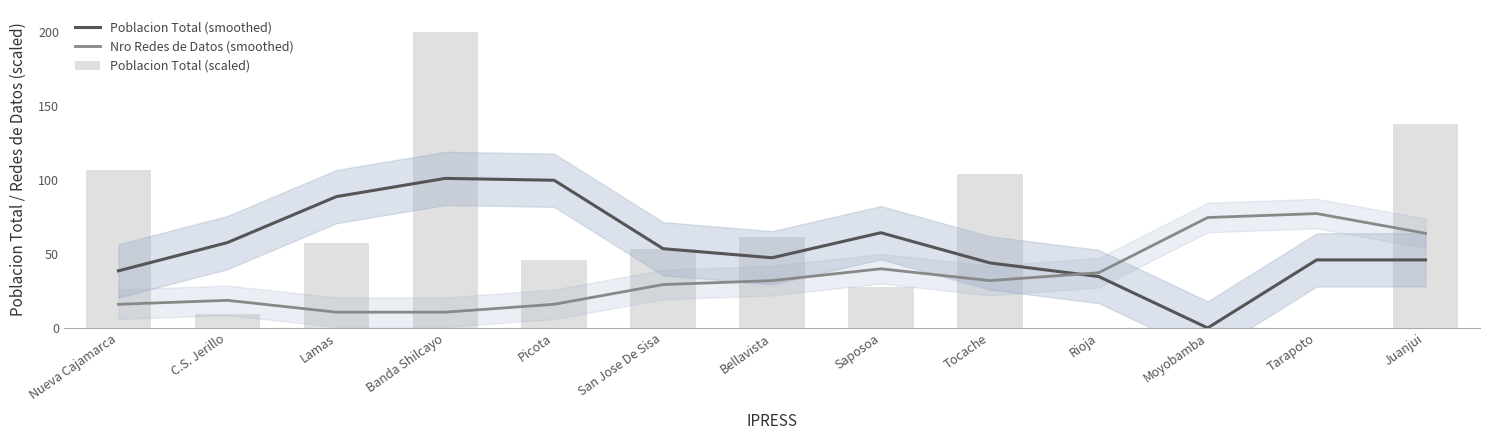

What is the average value of the Poblacion Total (scaled) series?

61.8